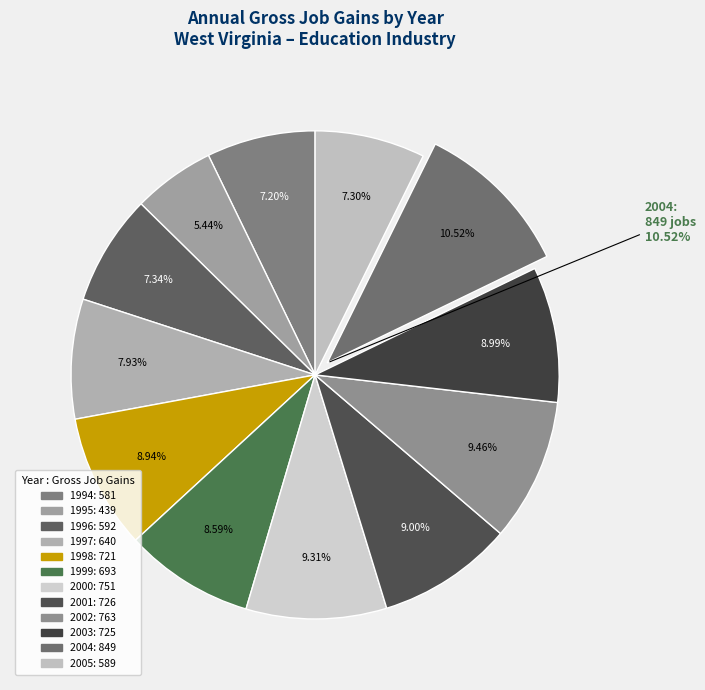

Count the number of slices in the pie.

12